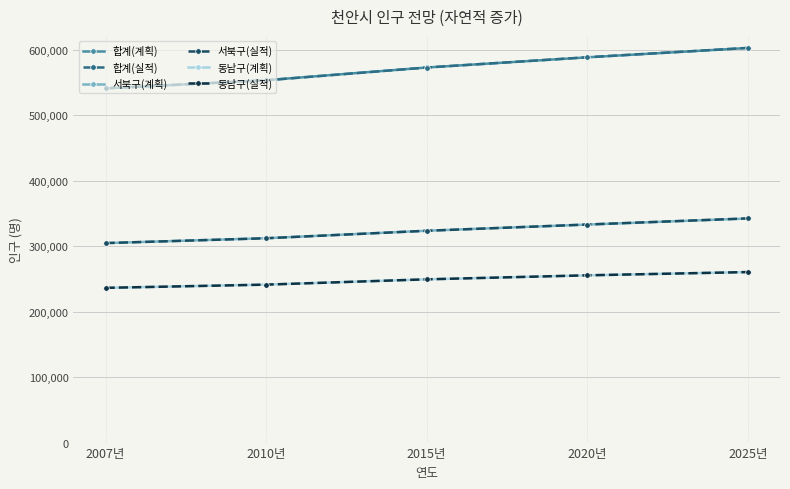

Reading right to left, list all the values displayed in this chart.

합계(계획): 602400	588100	572600	553200	540742
합계(실적): 602533	588249	572558	553037	540742
서북구(계획): 342100	332800	323400	312000	304540
서북구(실적): 342236	332897	323332	311915	304540
동남구(계획): 260300	255300	249200	241200	236202
동남구(실적): 260297	255352	249226	241122	236202